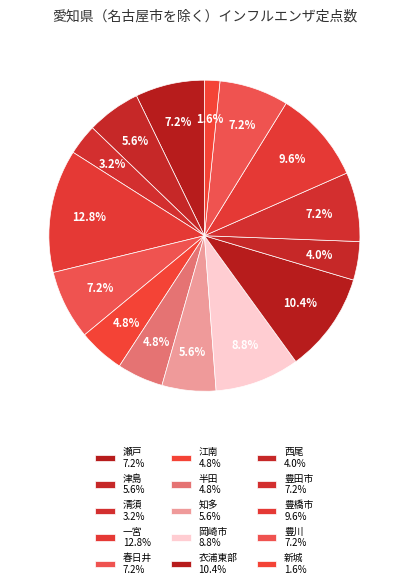

How many slices are in this pie chart?

15